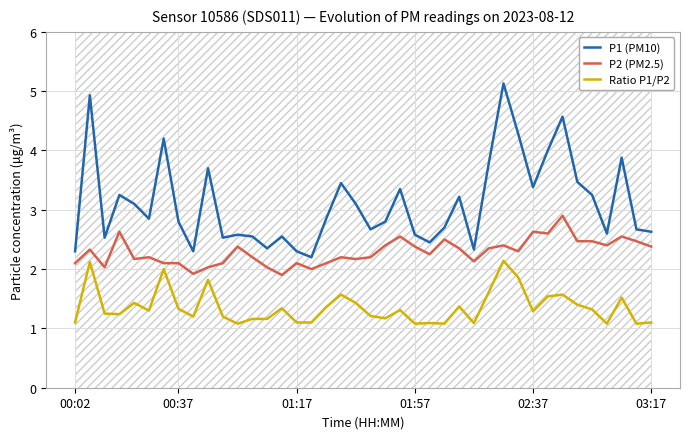

What is the highest value of the P2 (PM2.5) series?

2.9